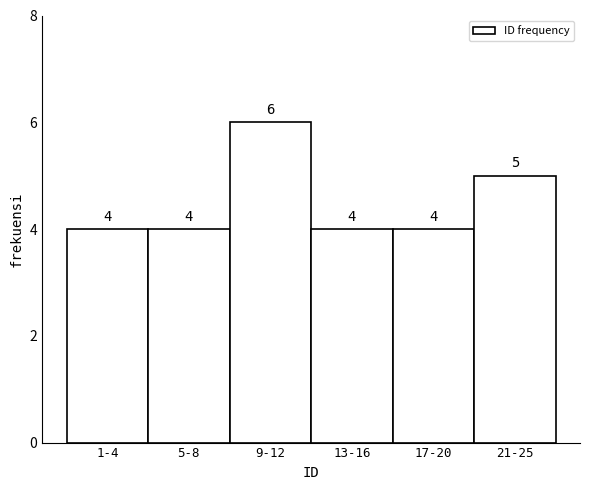

Reading left to right, extract all data points from this chart.

4	4	6	4	4	5